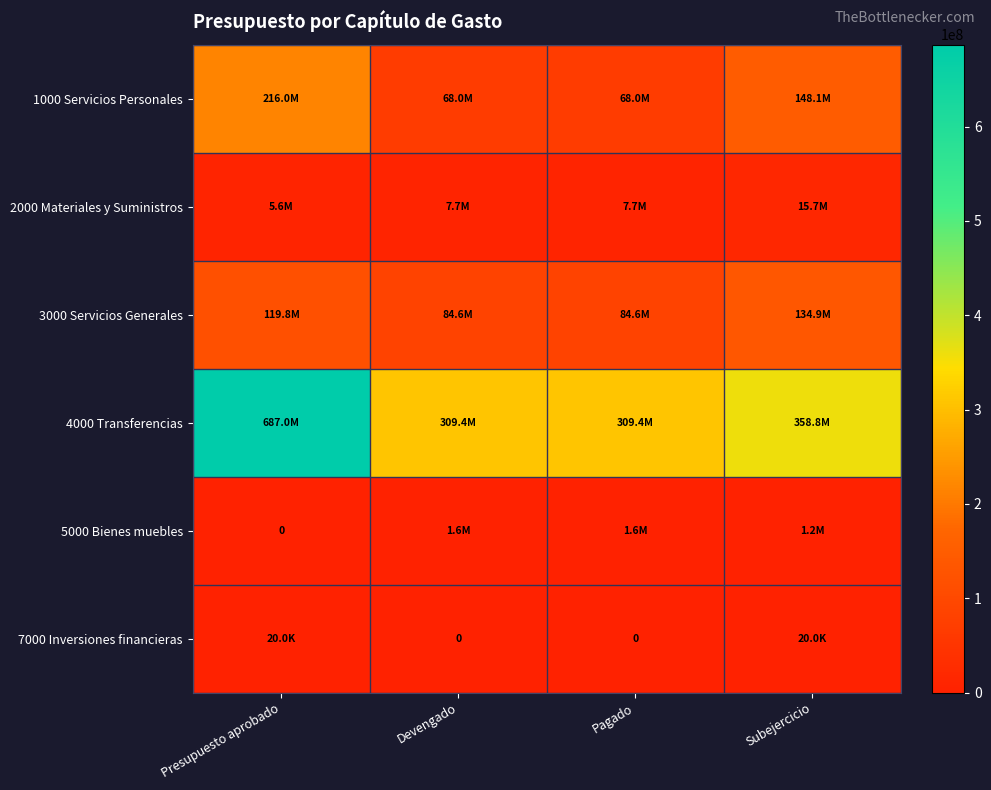

Which series has the largest range (max minus min)?

4000 Transferencias